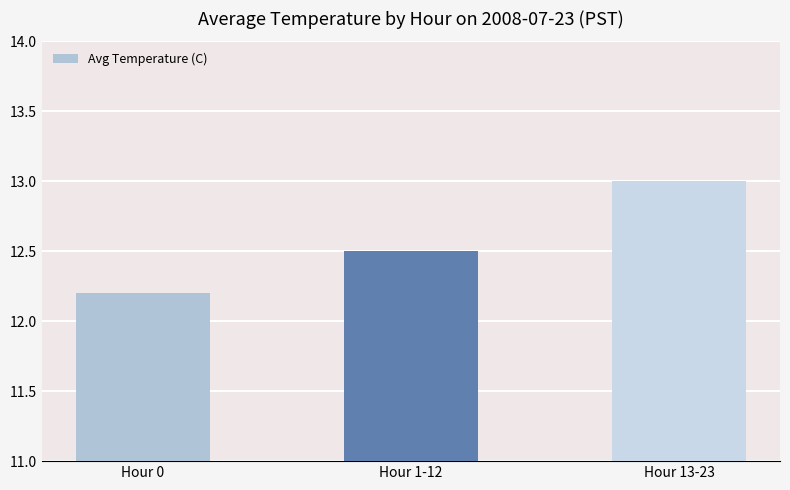

The chart shows a value of 13.0 at Hour 13-23. True or false?

True